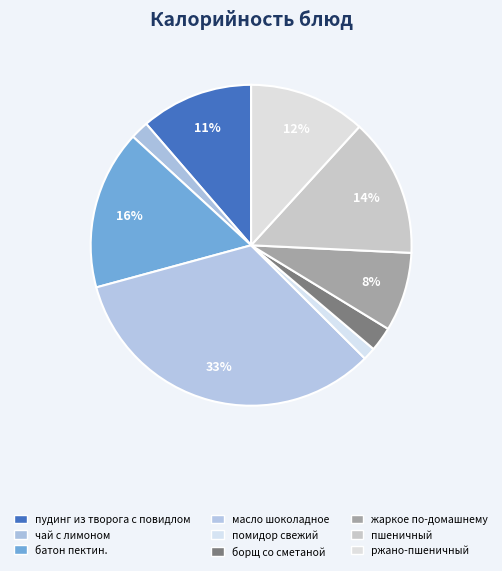

The помидор свежий slice represents 11% of the pie. True or false?

False